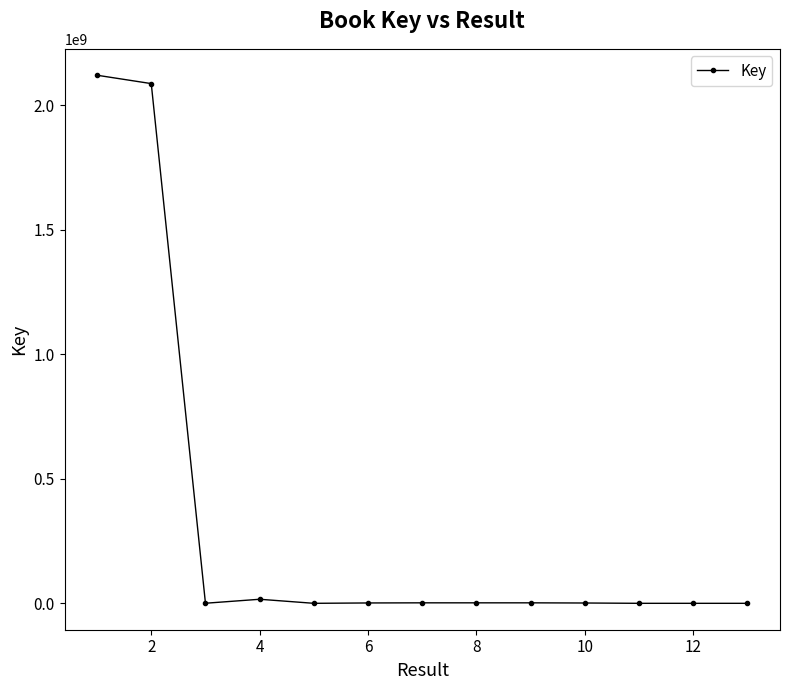

What is the greatest value displayed?

2120399569